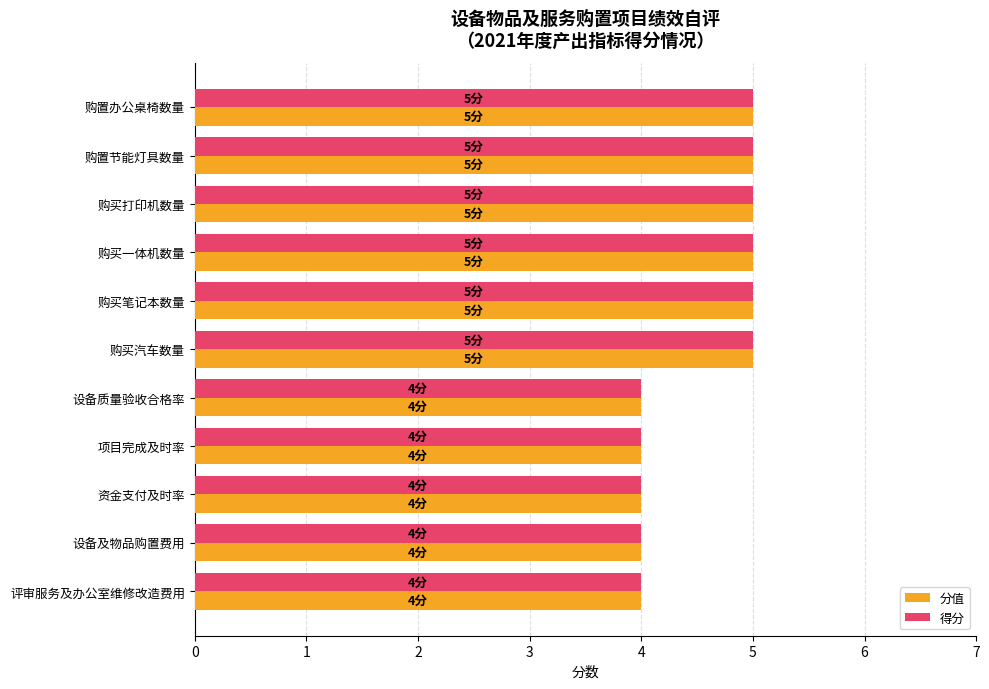

The value of 分值 at 购买汽车数量 is 2. True or false?

False